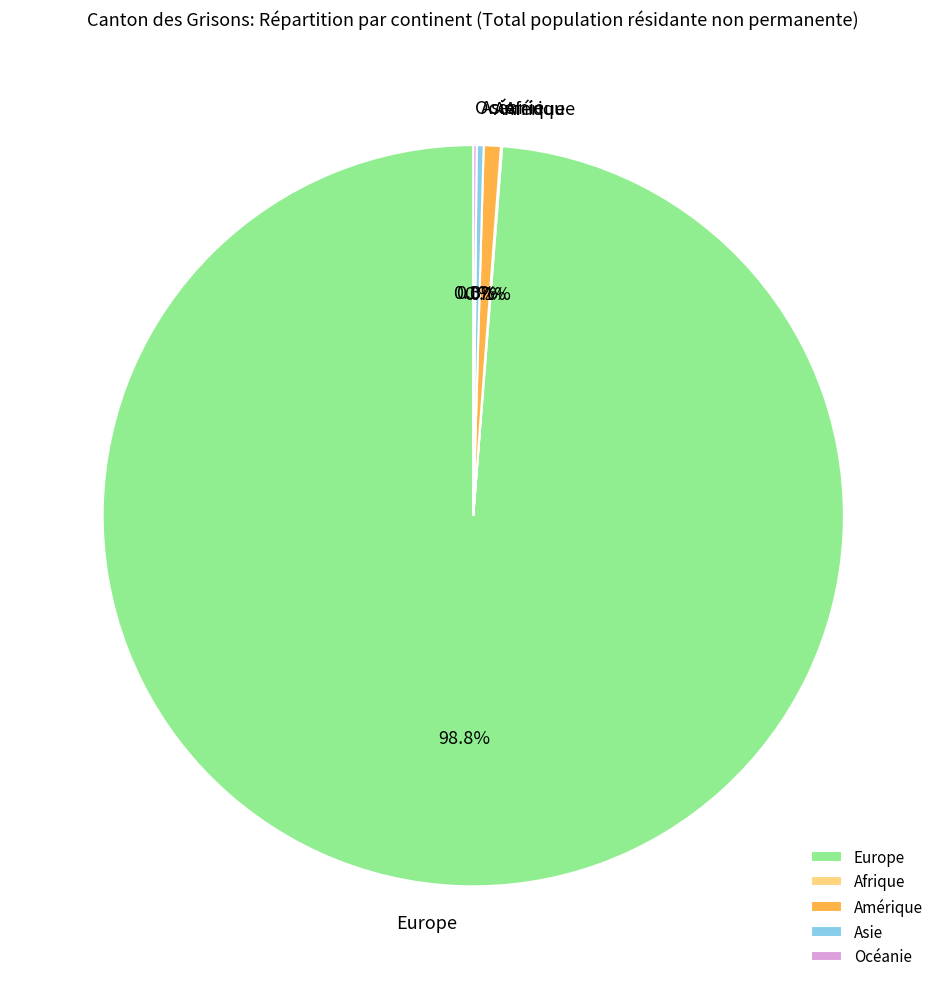

The Europe slice represents 99% of the pie. True or false?

True